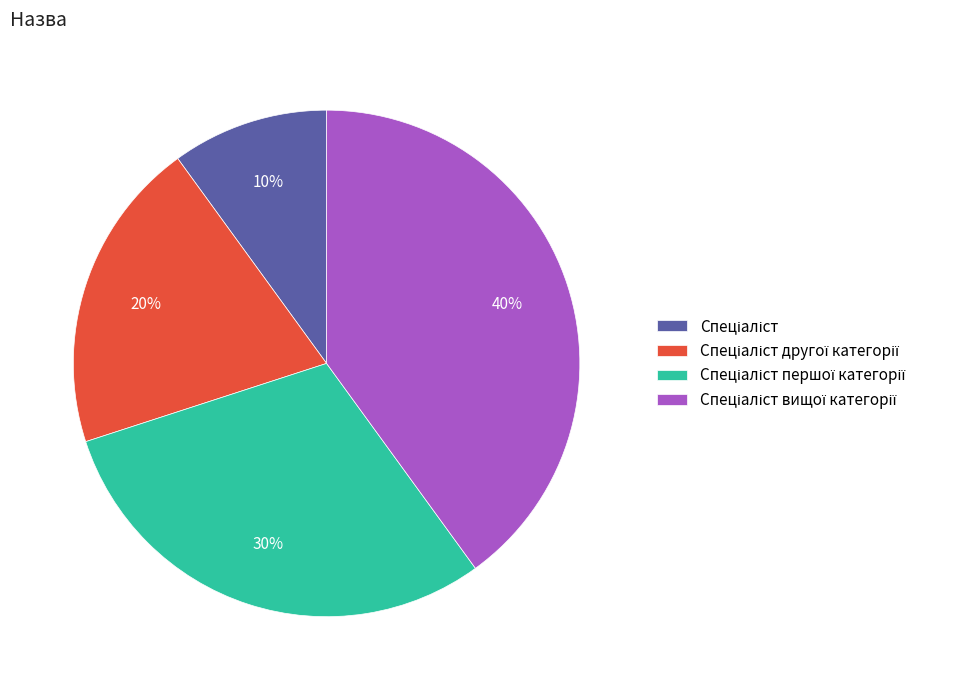

Is there a majority slice in this chart?

No